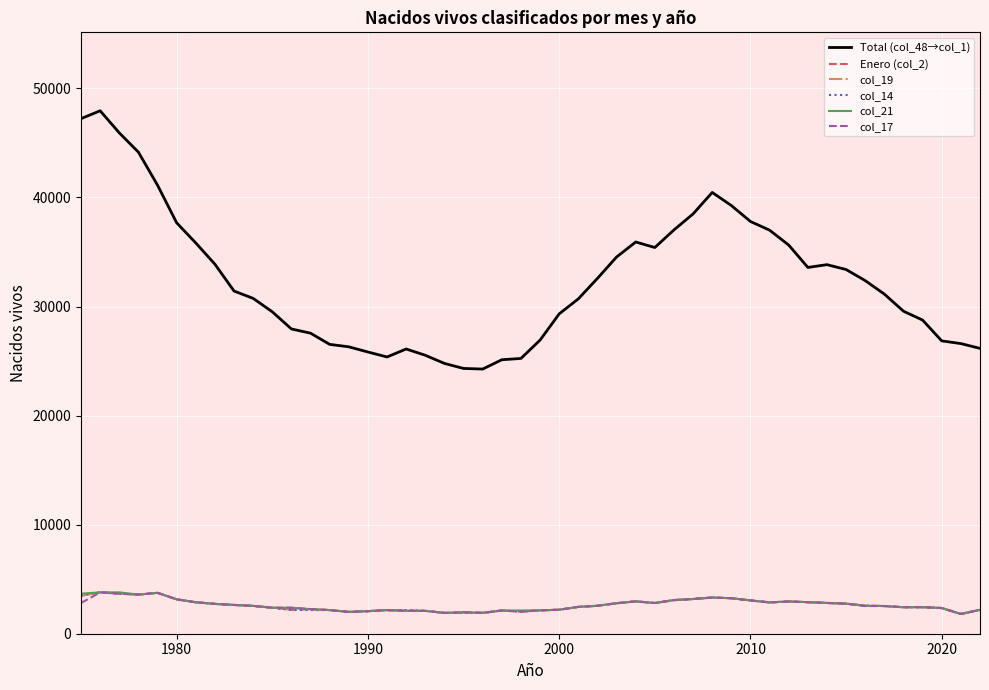

Does the chart display data point markers on the line(s)?

No